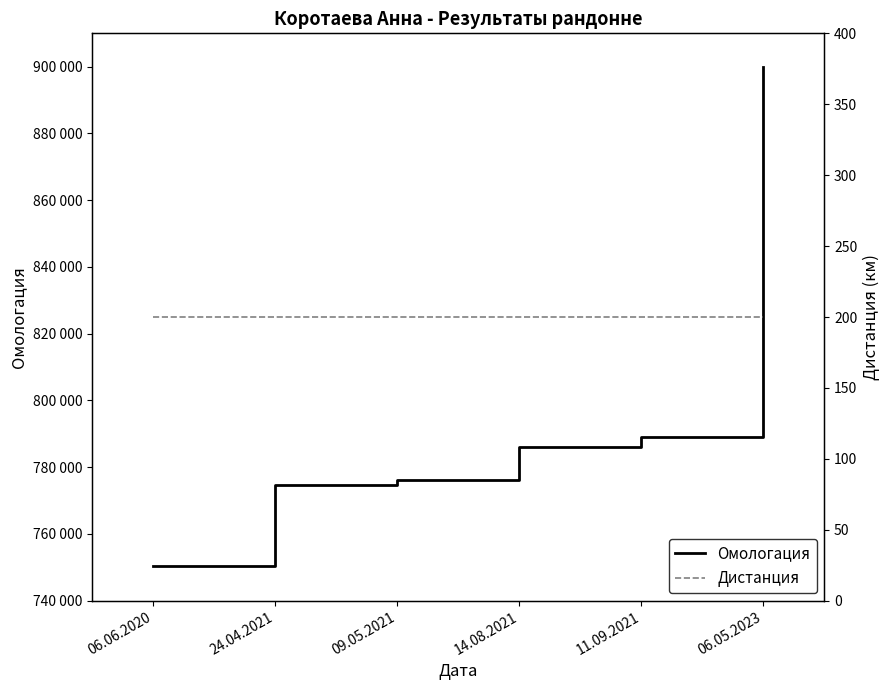

List the series in order of their peak value, highest first.

Омологация, Дистанция